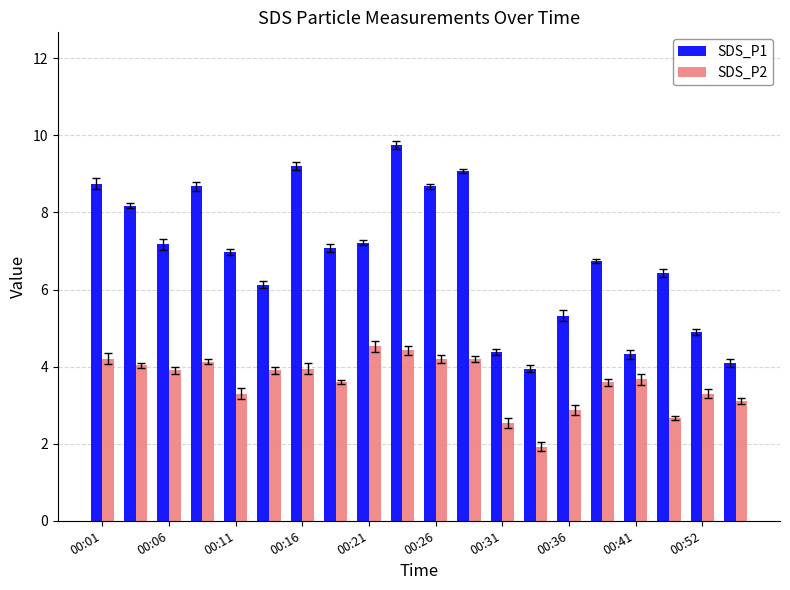

How many values in the SDS_P1 series are below 7?

10